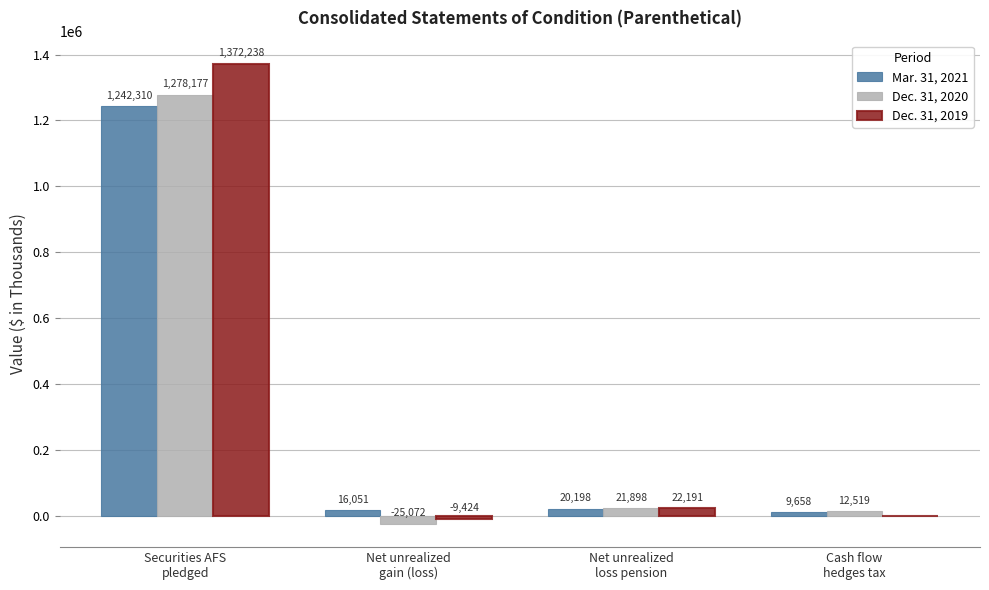

How many series are shown in this chart?

3